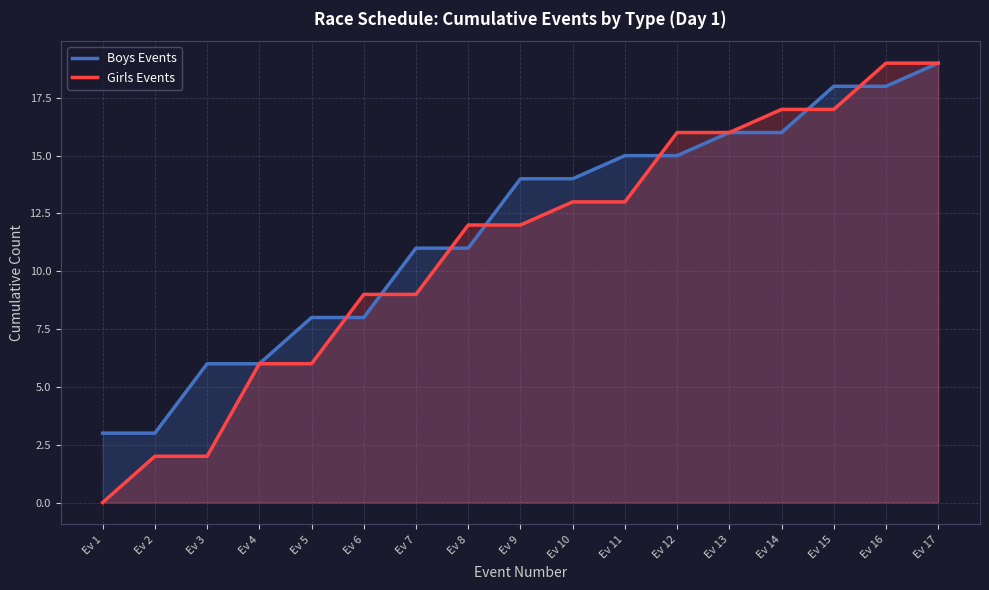

How many distinct data groups are displayed?

2